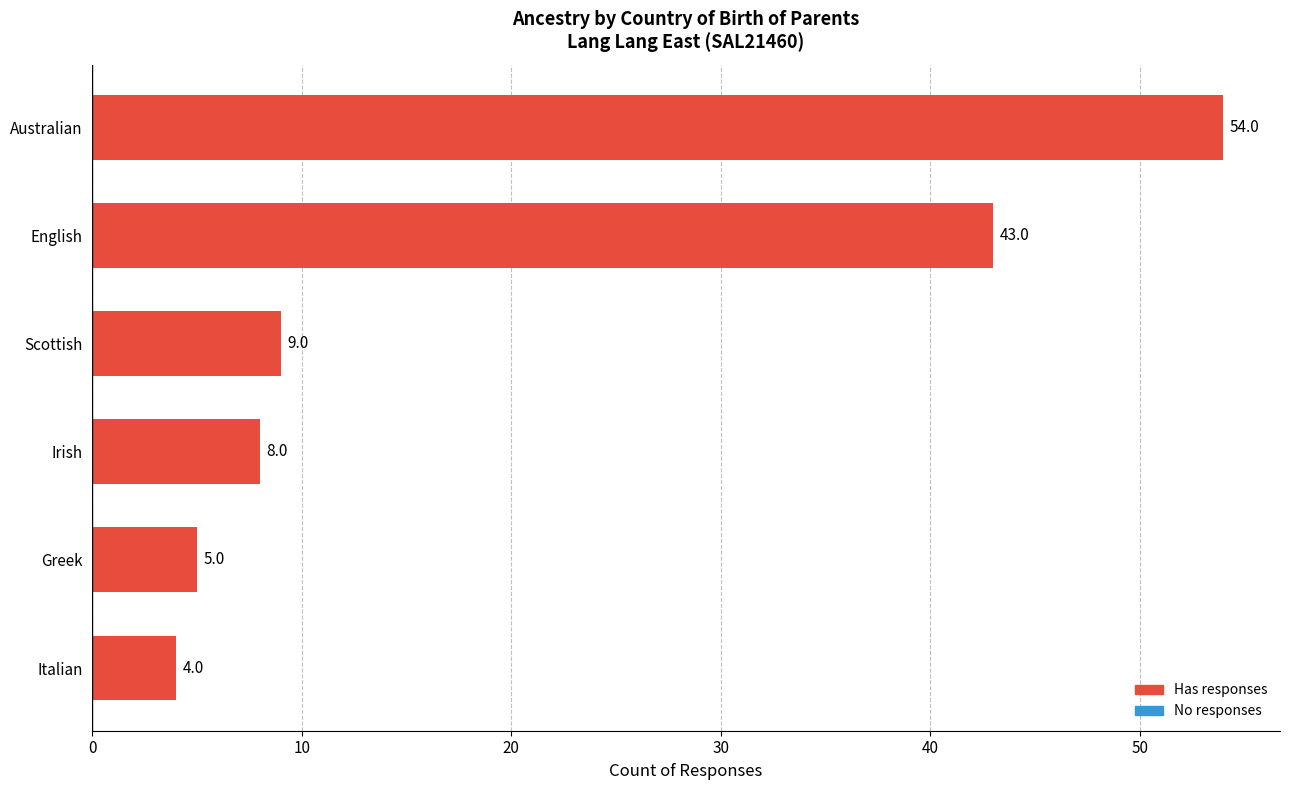

Rank the categories by value from lowest to highest.

Italian, Greek, Irish, Scottish, English, Australian